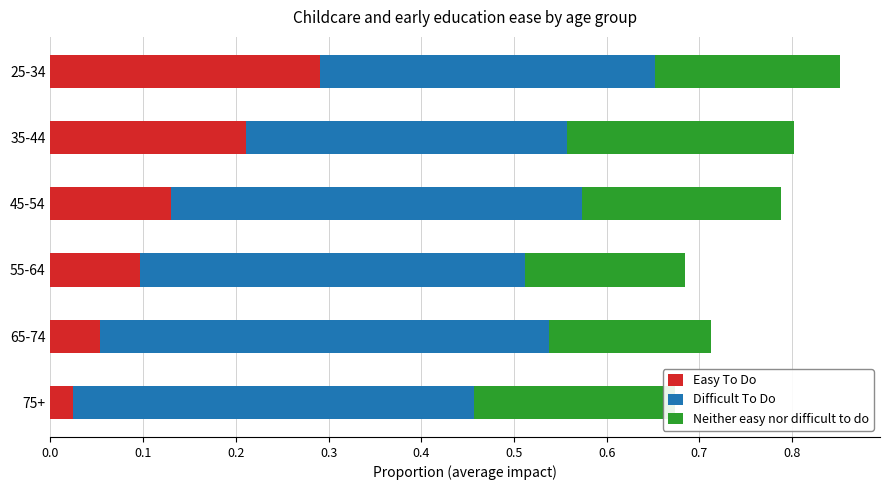

At which label does Easy To Do reach its peak?

25-34